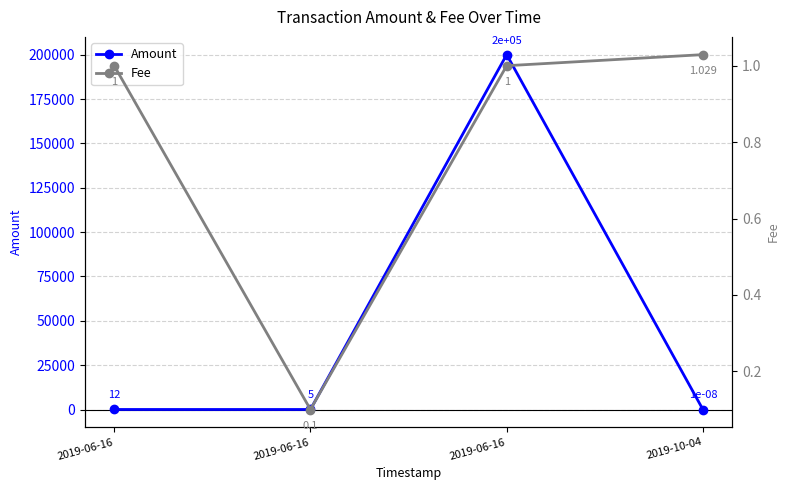

Reading left to right, transcribe all the data shown in this chart.

Amount: 2019-06-16=12.0	2019-06-16=5.0	2019-06-16=200036.5	2019-10-04=0.0
Fee: 2019-06-16=1.0	2019-06-16=0.1	2019-06-16=1.0	2019-10-04=1.0